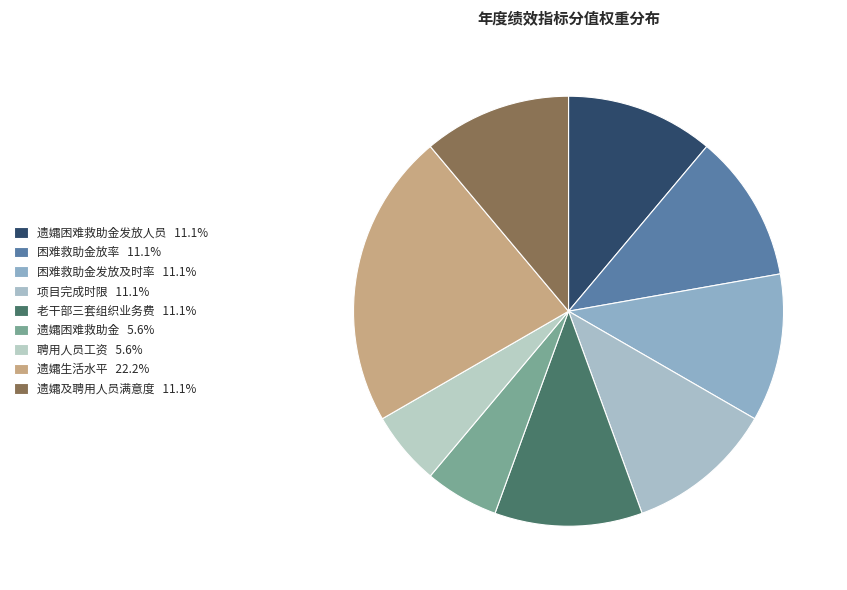

Which slice is the smallest?

遗孀困难救助金